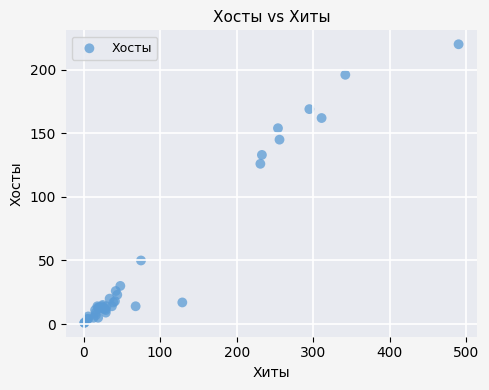

What Y value in the scatter plot is closest to 110?

126